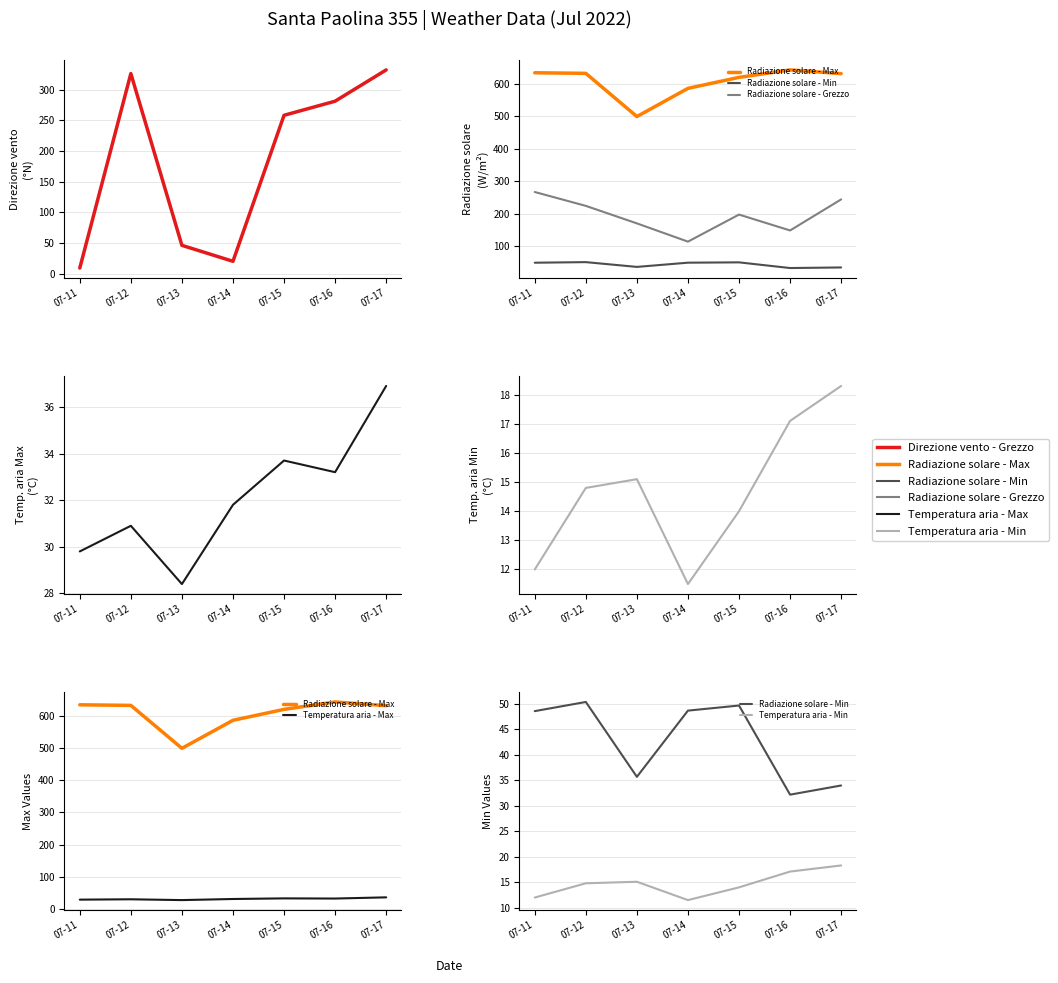

Which category has the lowest value across all series?

07-11